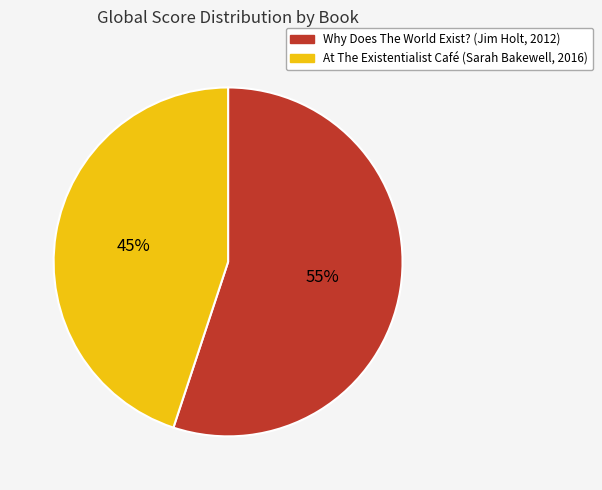

What is the largest slice in the pie chart?

Why Does The World Exist? (Jim Holt, 2012)